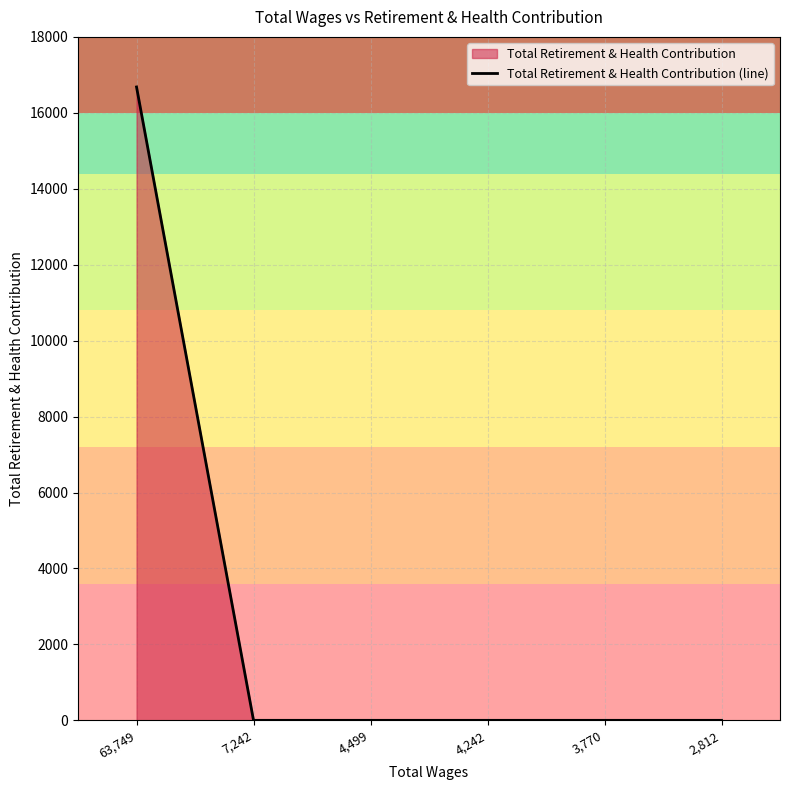

Reading left to right, list all the values displayed in this chart.

63,749=16681	7,242=0	4,499=0	4,242=0	3,770=0	2,812=0